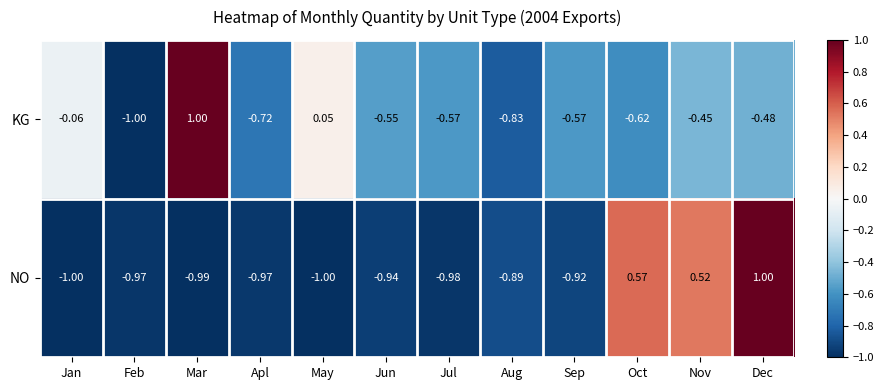

Where does the KG series first go above 0?

Mar